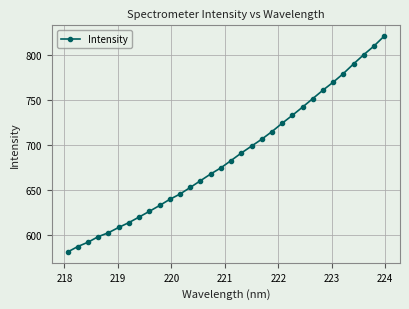

What is the smallest value displayed?

581.2